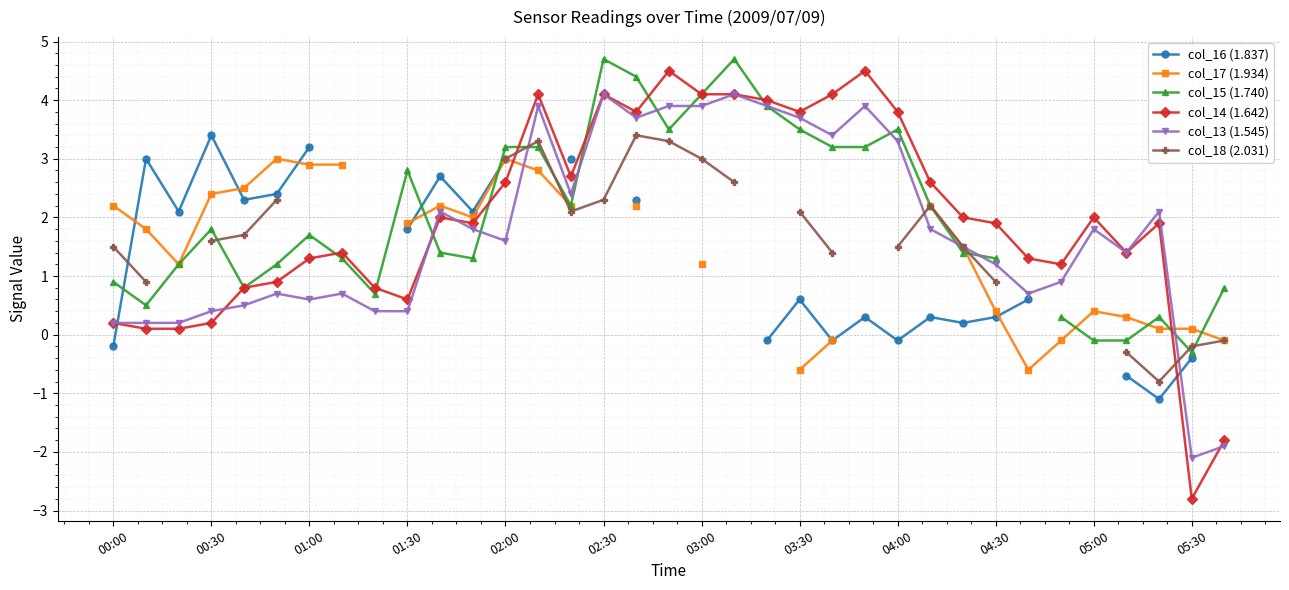

What are all the series names shown in the legend?

col_16 (1.837), col_17 (1.934), col_15 (1.740), col_14 (1.642), col_13 (1.545), col_18 (2.031)